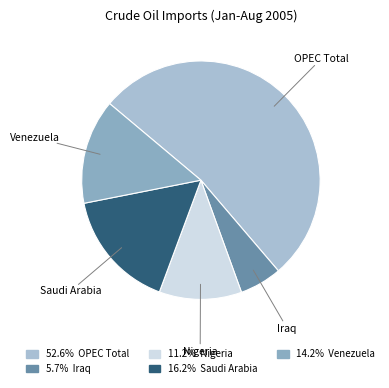

Does any single category account for the majority?

Yes